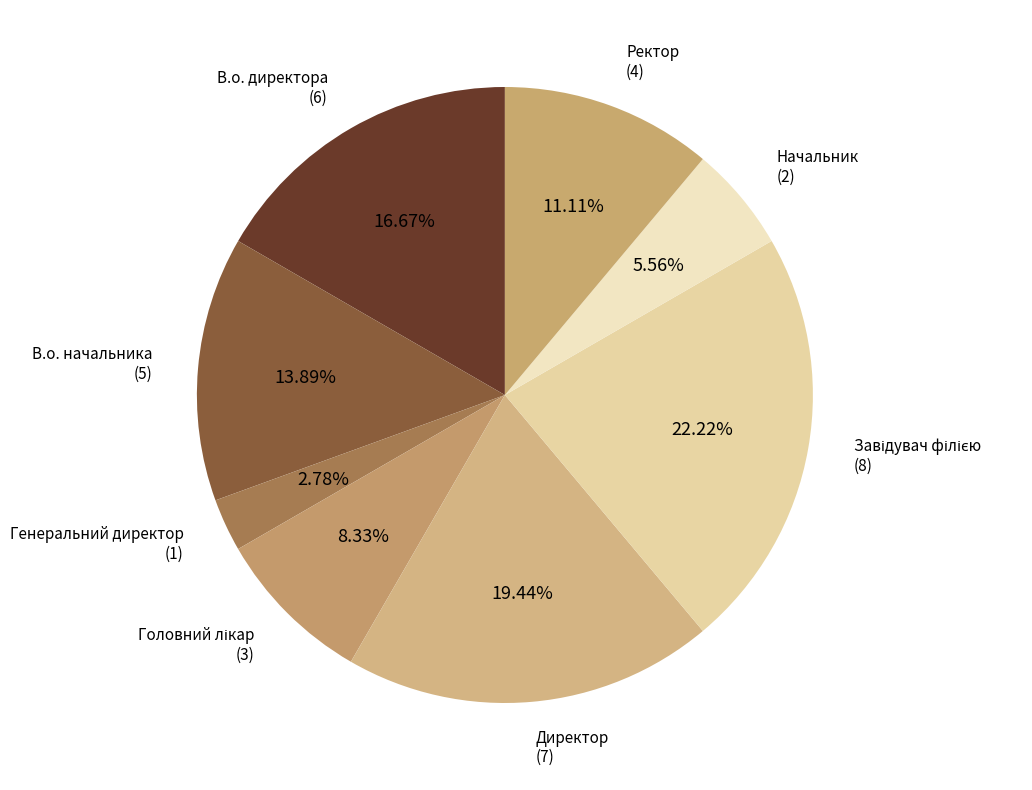

What is the smallest slice in the pie chart?

Генеральний директор